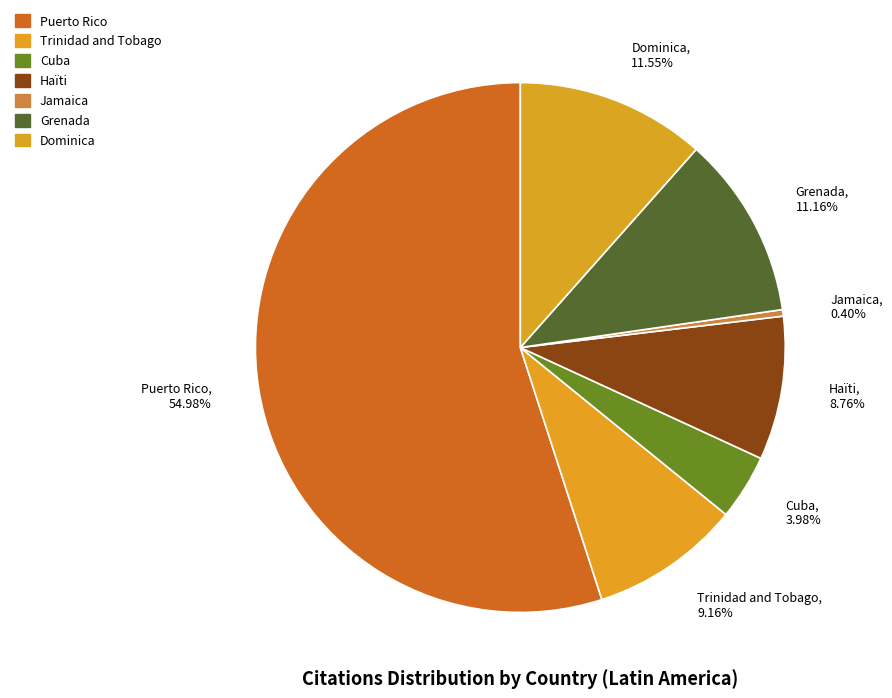

Does Puerto Rico account for over 50% of the chart?

Yes